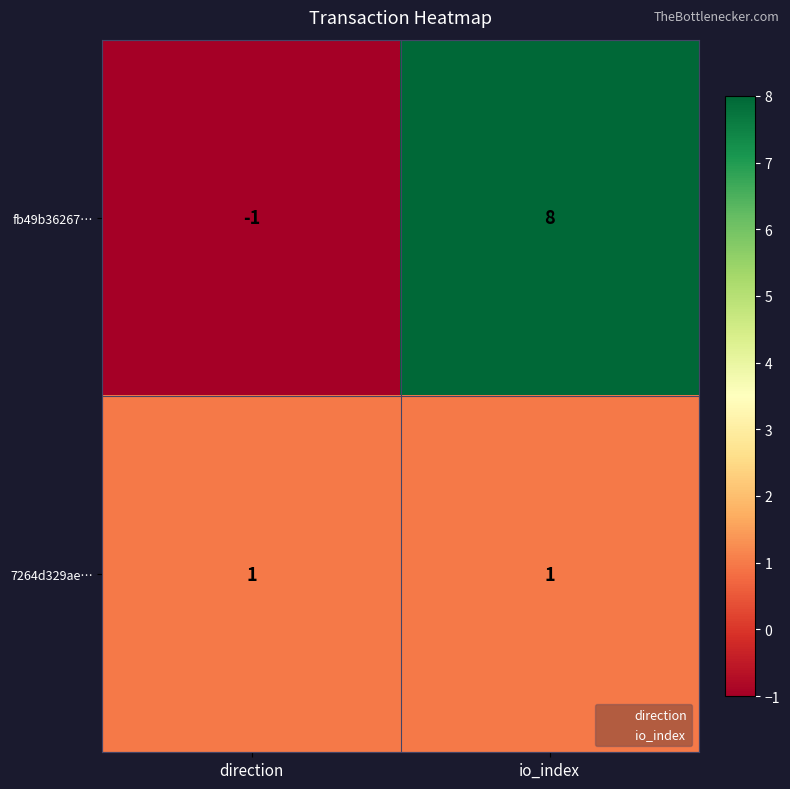

At io_index, list the series in order from largest to smallest.

fb49b36267…, 7264d329ae…